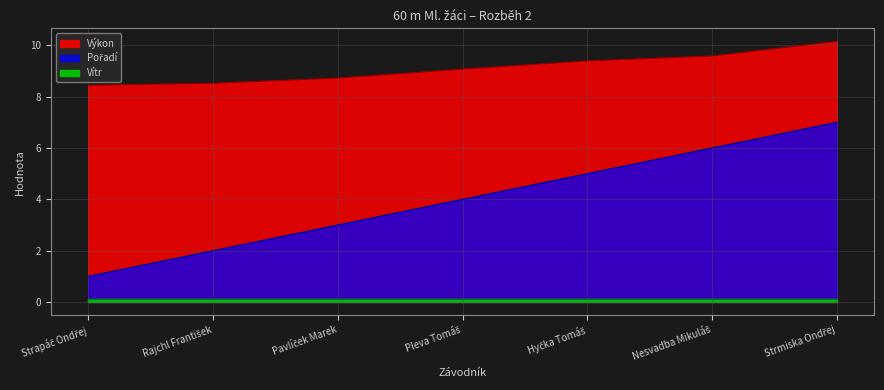

What is the difference between the maximum and minimum values in the Výkon series?

1.7